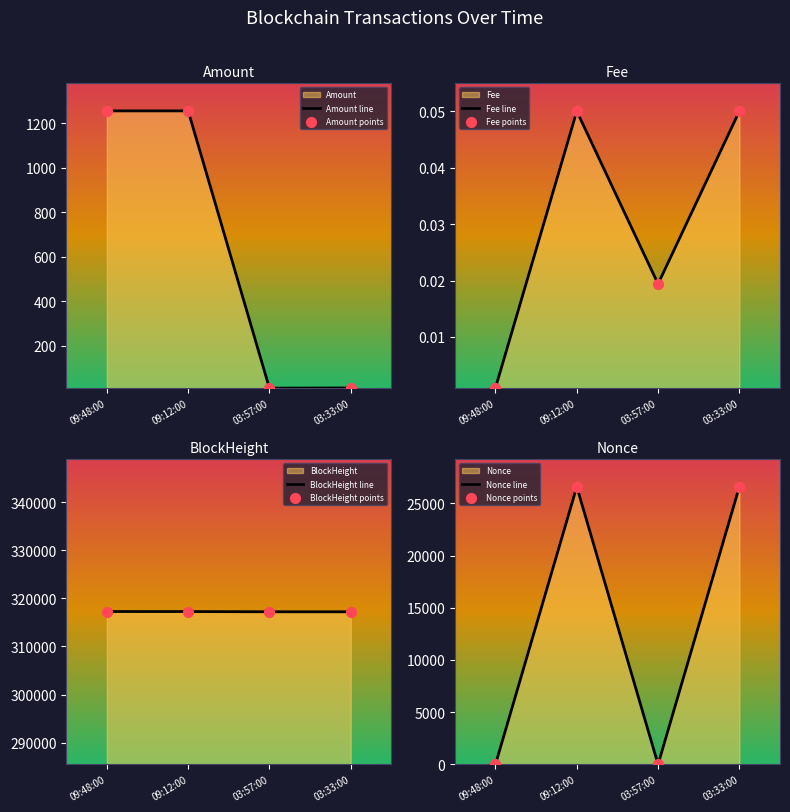

Which series has the largest Y range (max minus min)?

Nonce